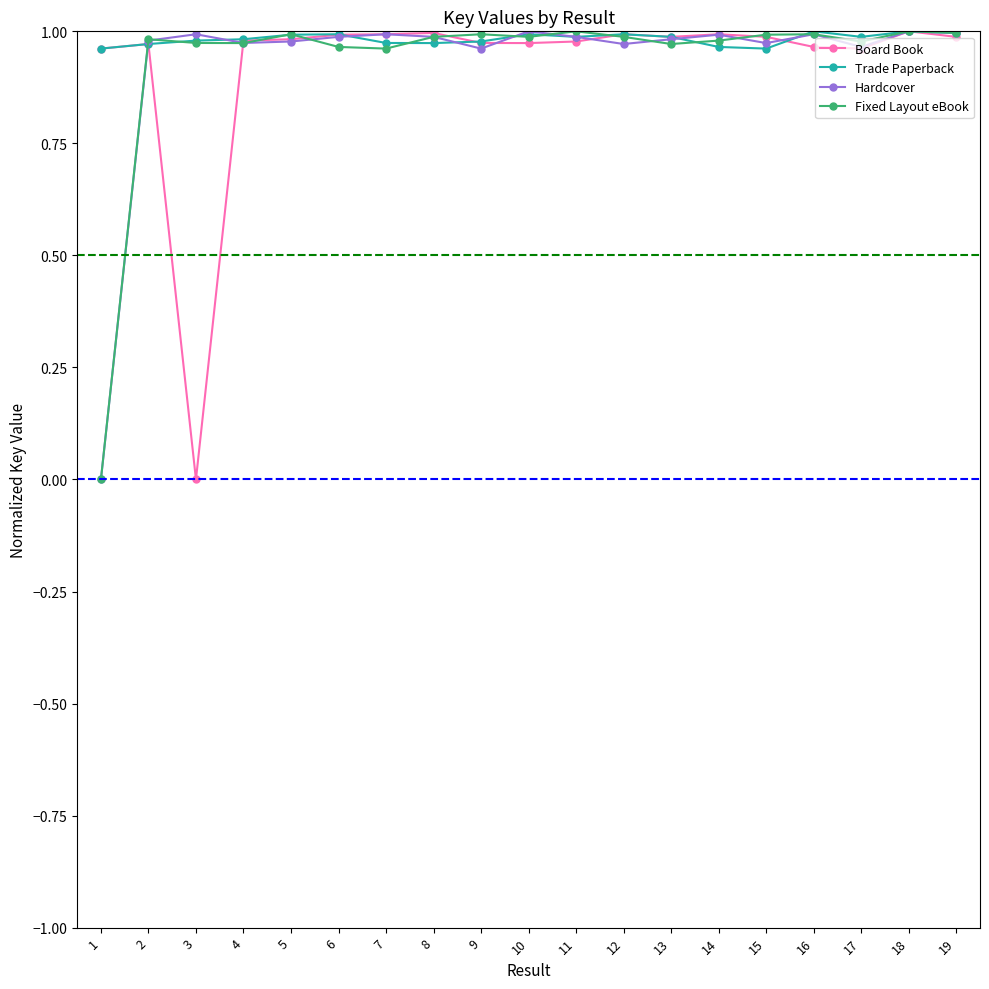

Is it true that Trade Paperback equals 1.8 at 16?

False